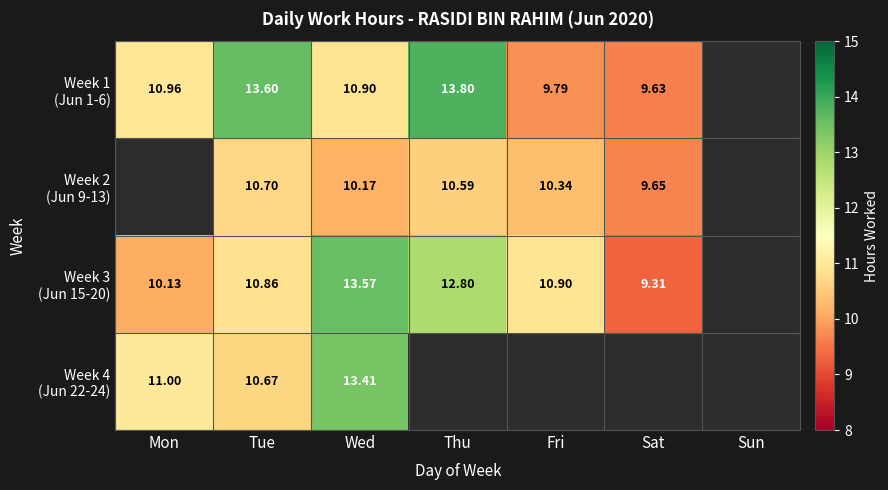

The Week 1 (Jun 1-6) series shows 19.6 at Tue. True or false?

False